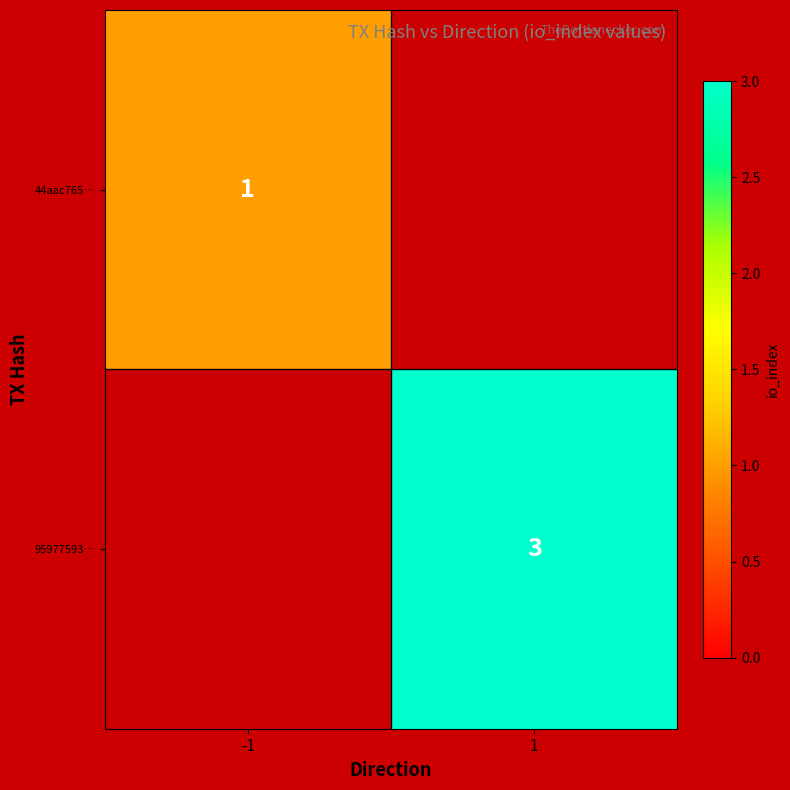

Count the number of data series in this chart.

2